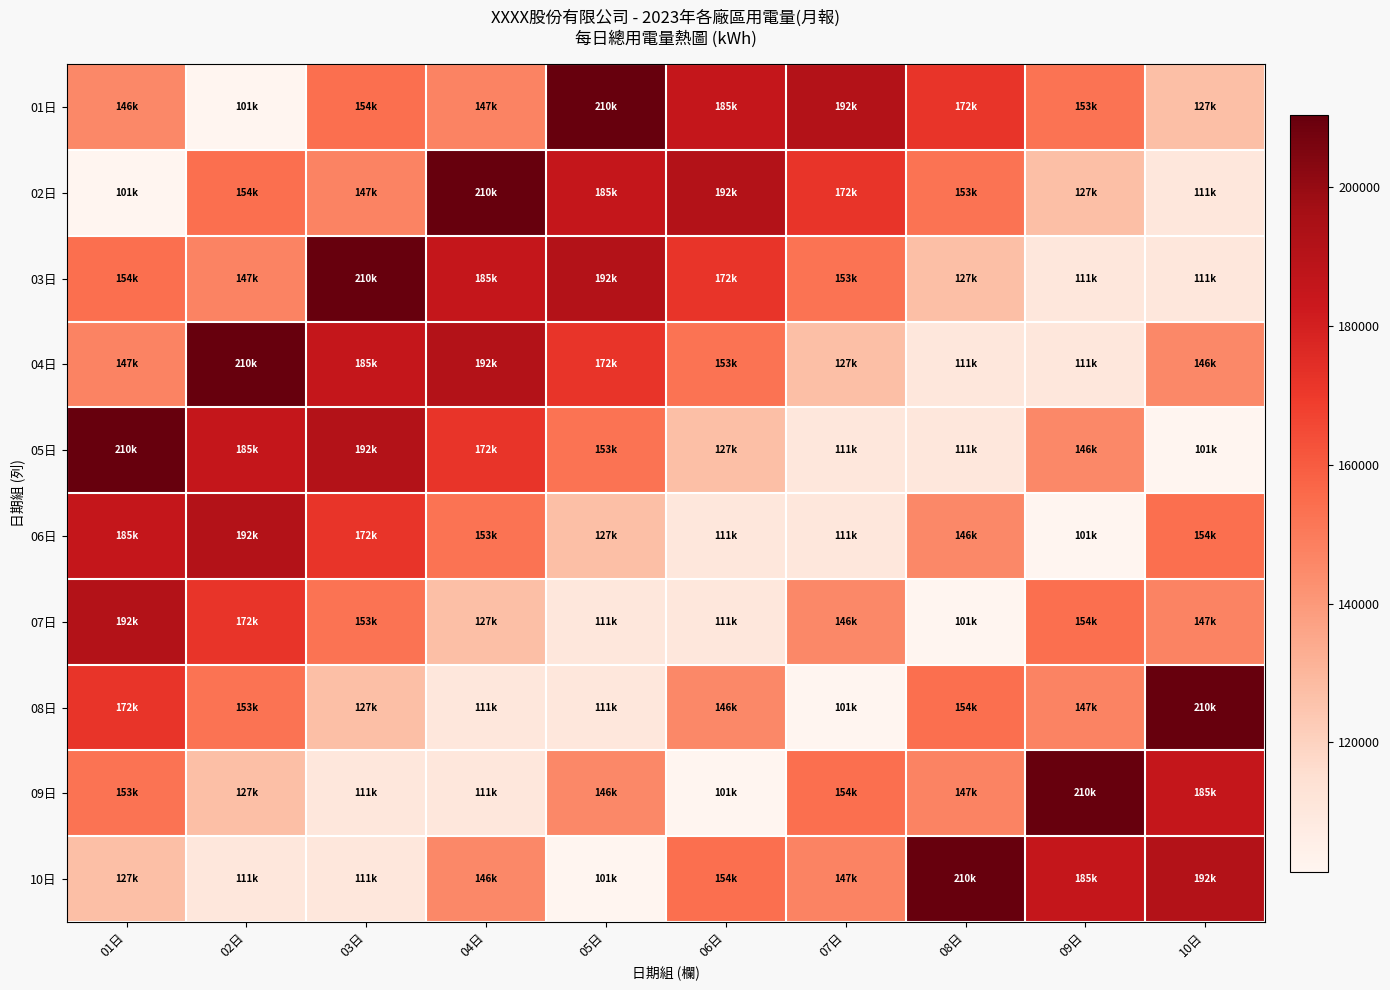

At how many categories does at least one series exceed 208191?

8